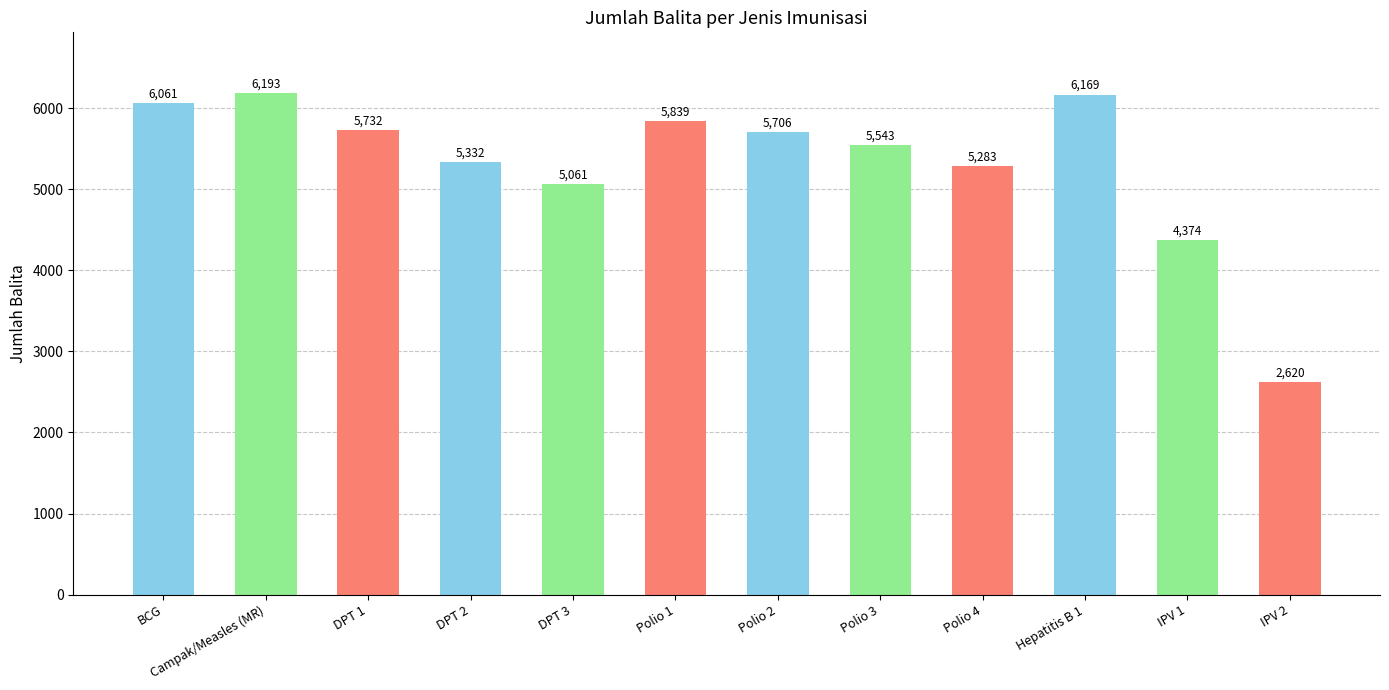

Reading left to right, transcribe all the data shown in this chart.

BCG=6061	Campak/Measles (MR)=6193	DPT 1=5732	DPT 2=5332	DPT 3=5061	Polio 1=5839	Polio 2=5706	Polio 3=5543	Polio 4=5283	Hepatitis B 1=6169	IPV 1=4374	IPV 2=2620